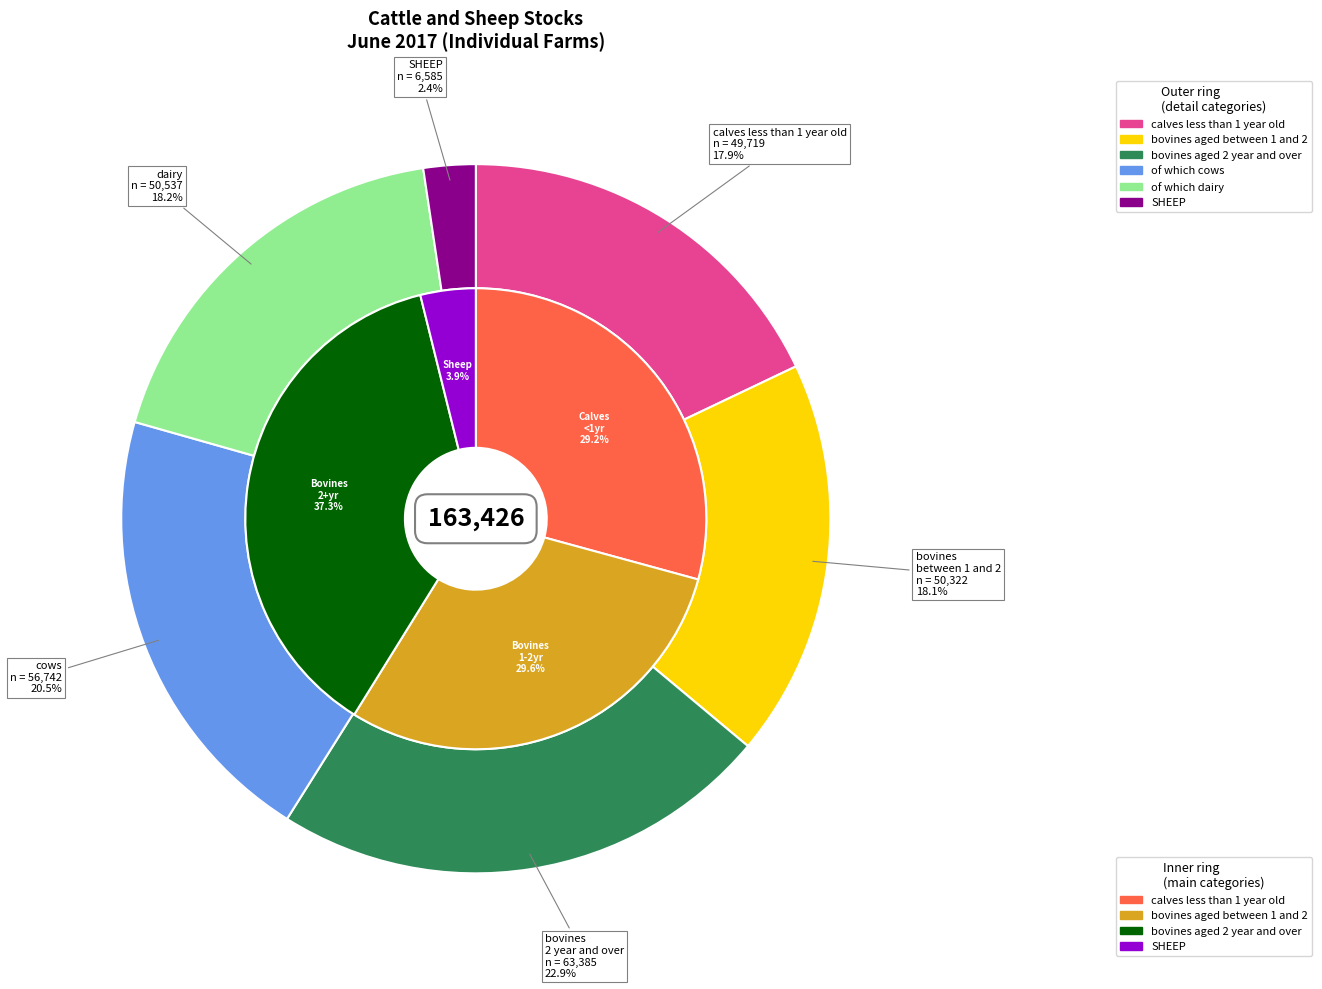

Count the number of slices in the pie.

6